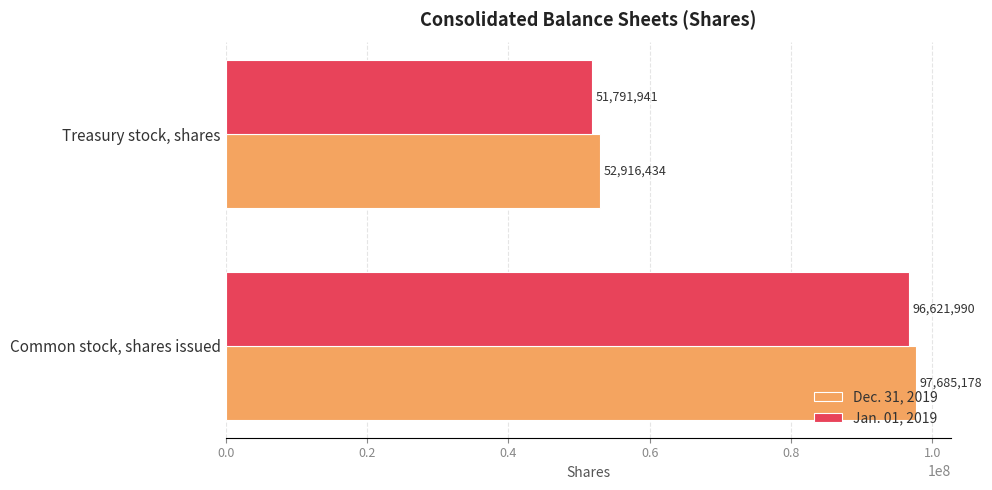

Which series has the largest total across all categories?

Dec. 31, 2019